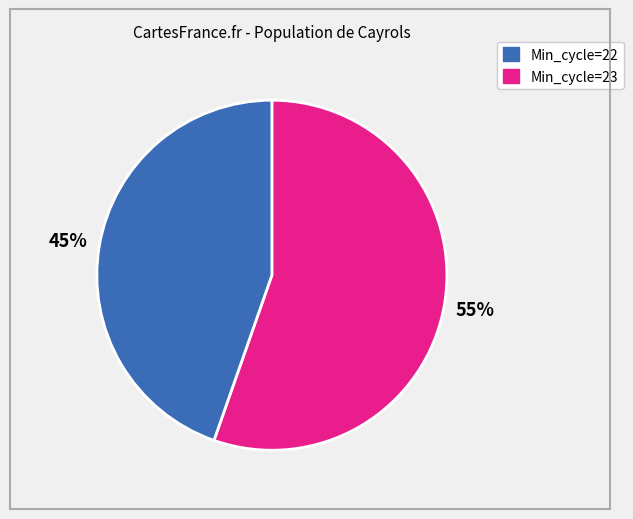

Does any single category account for the majority?

Yes